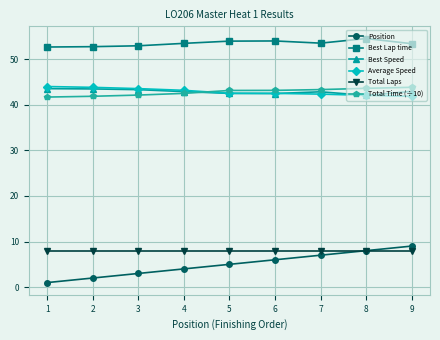

True or false: Total Time (÷10) and Total Laps cross at least once.

False